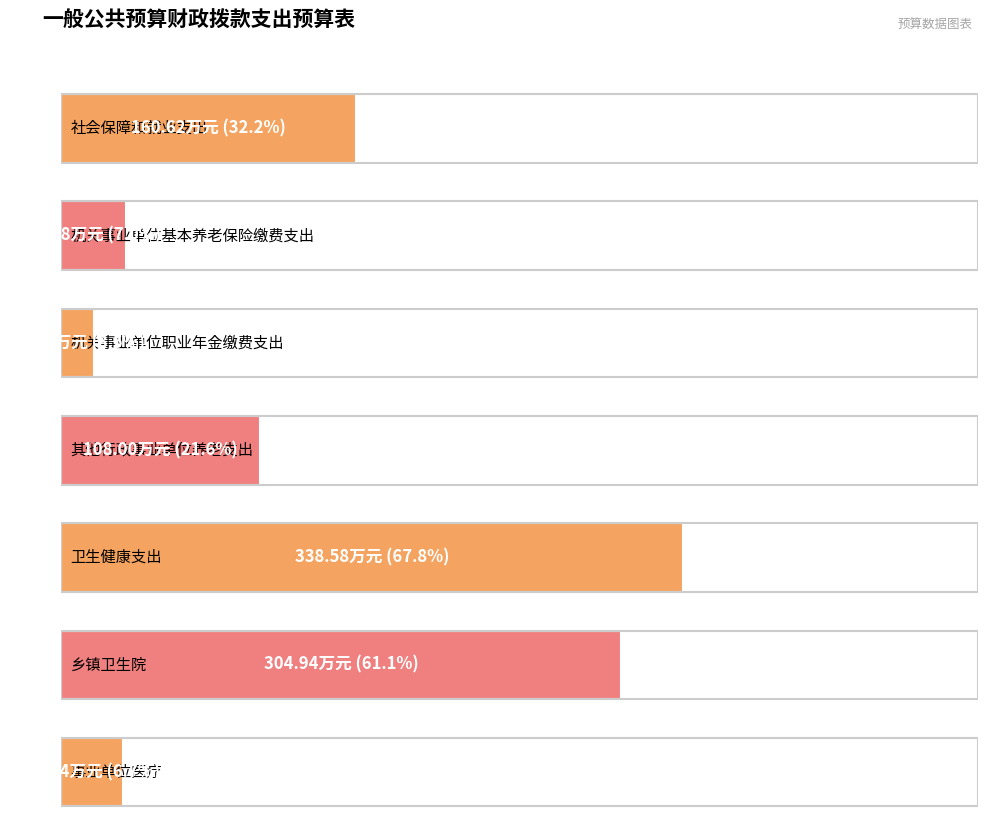

Between 乡镇卫生院 and 机关事业单位基本养老保险缴费支出, which is larger?

乡镇卫生院